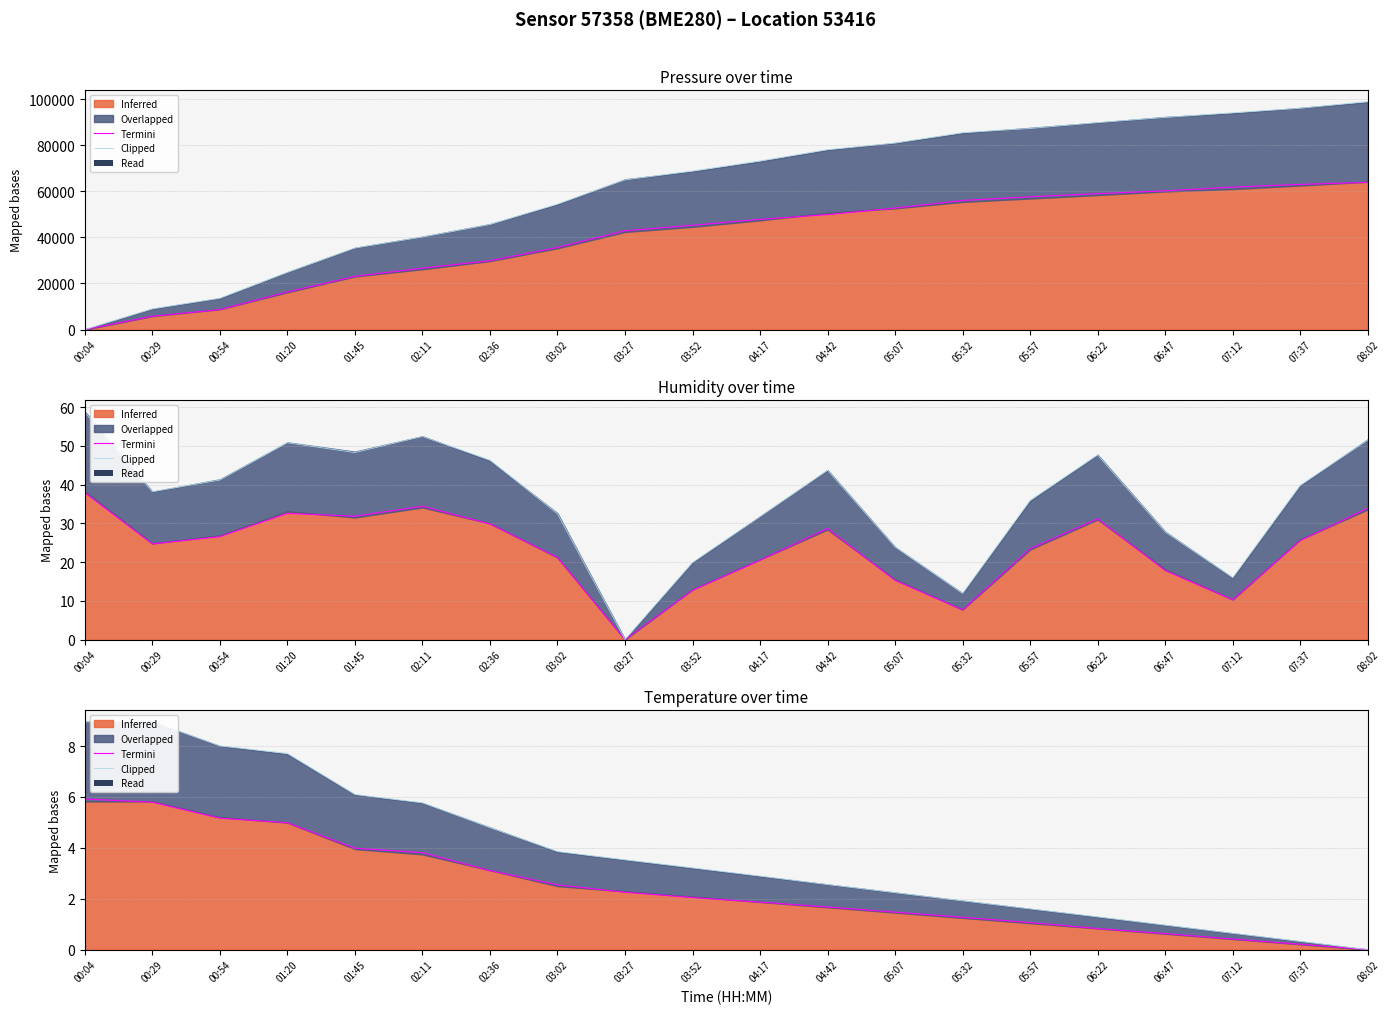

What is the sum of all Termini values?

49.0